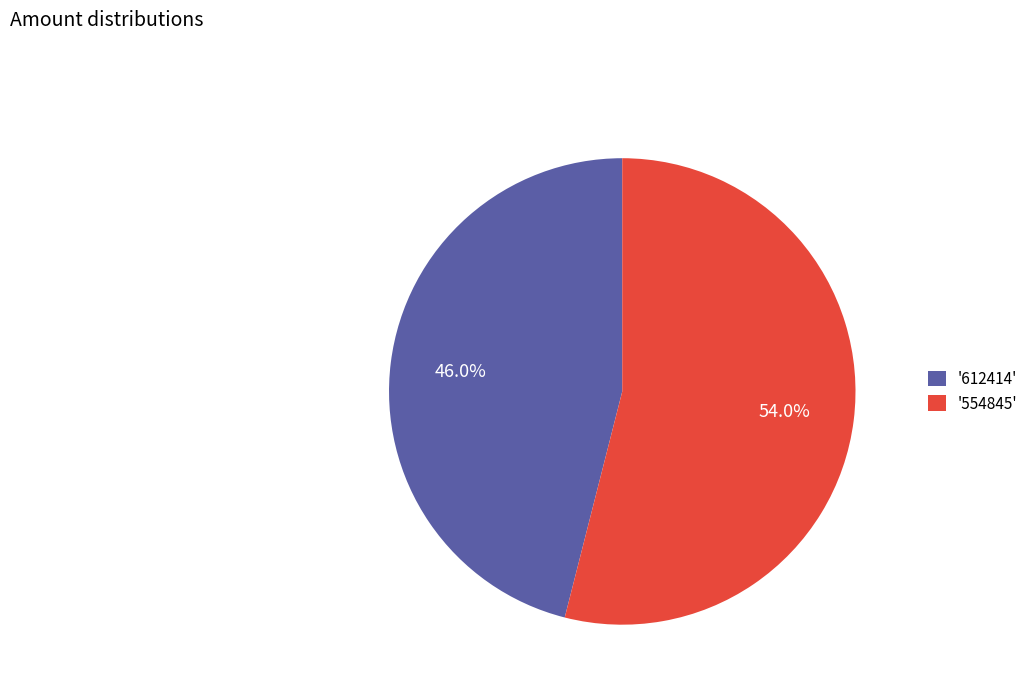

Which slice is the largest?

'554845'